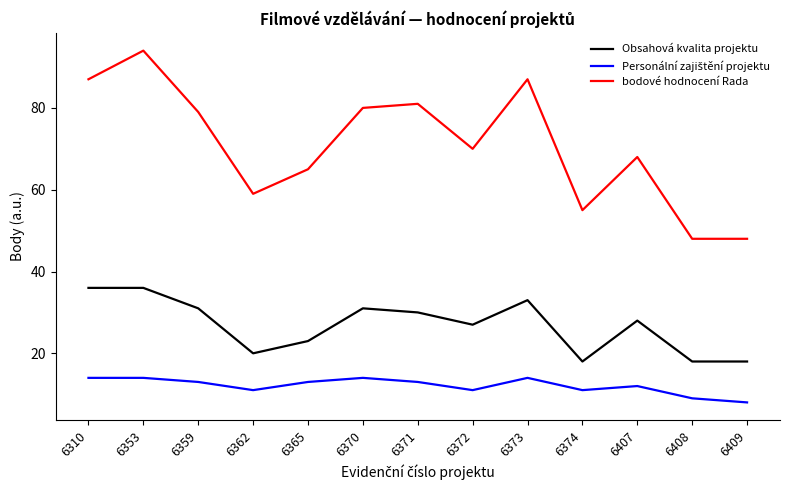

Is this an area chart (filled region under the line)?

No